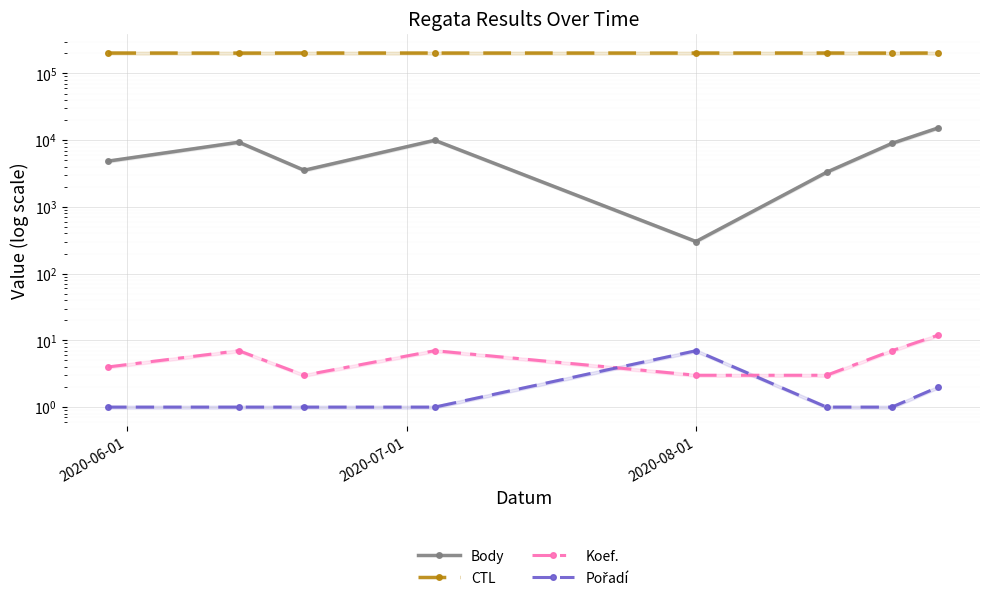

True or false: Koef. and CTL intersect in this chart.

False